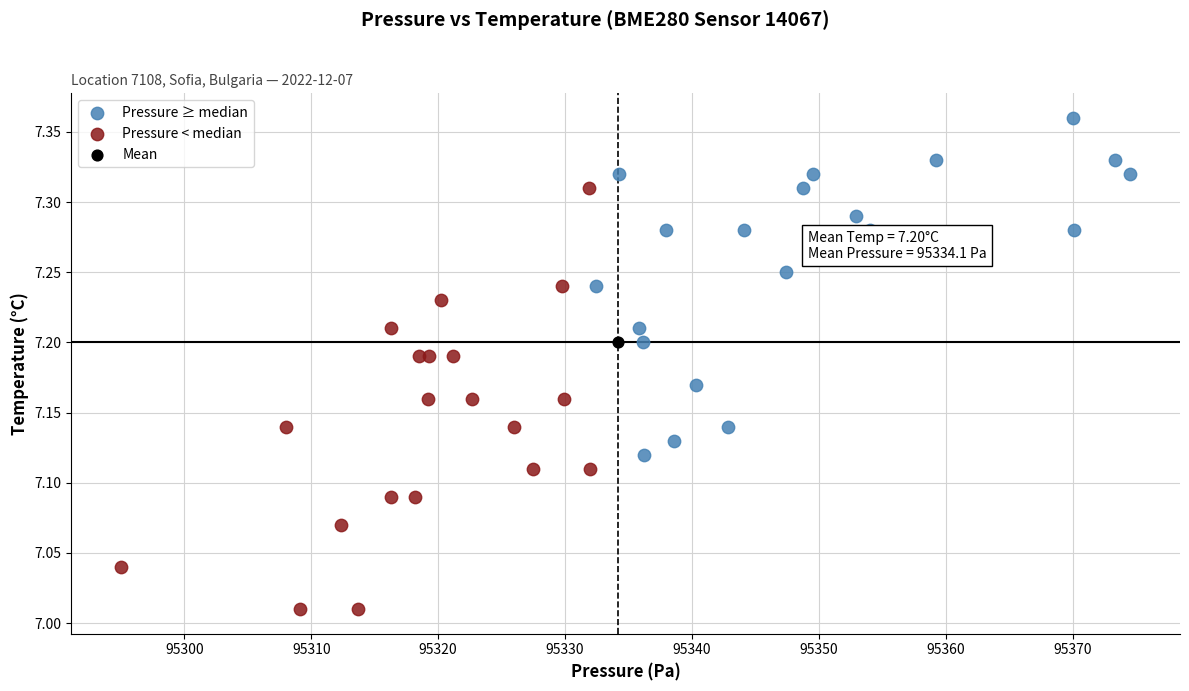

What are all the series names shown in the legend?

Pressure ≥ median, Pressure < median, Mean